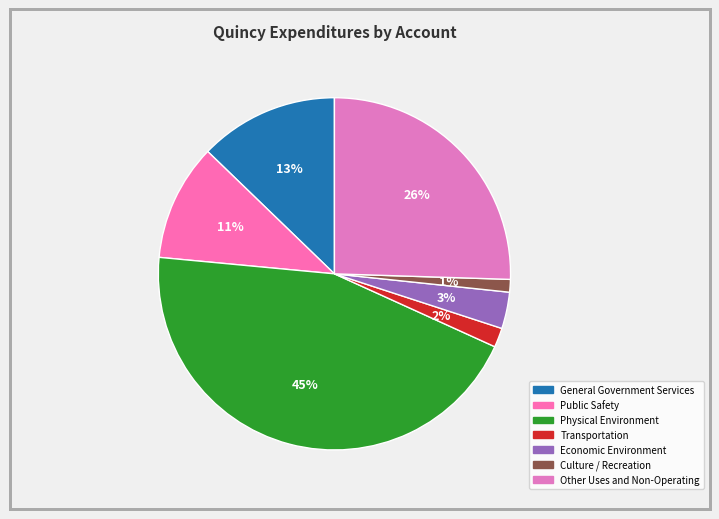

How many slices are in this pie chart?

7